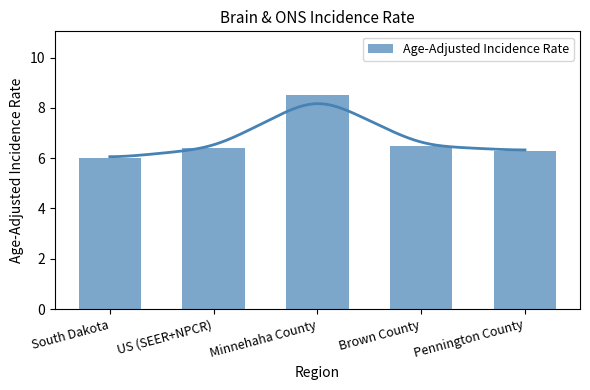

At which label is the value closest to 7?

Brown County